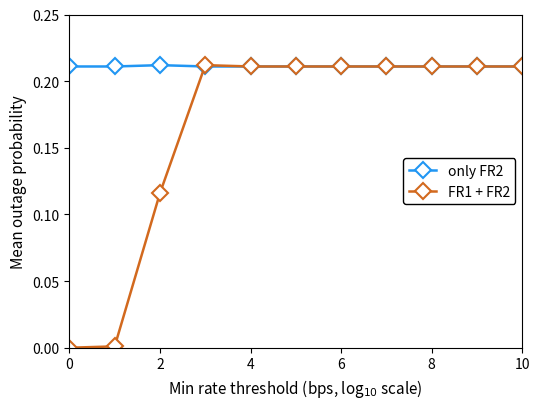

List the series in order of their overall mean, lowest first.

FR1 + FR2, only FR2